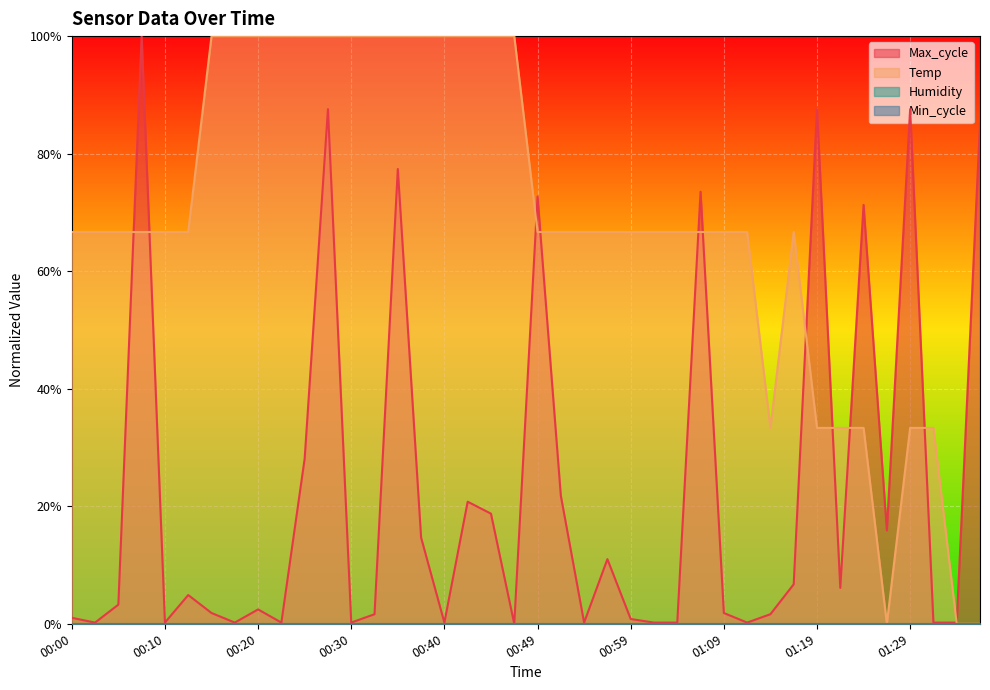

Reading left to right, what are all the values shown in this chart?

Temp: 00:00=0.7	00:03=0.7	00:05=0.7	00:08=0.7	00:10=0.7	00:13=0.7	00:15=1.0	00:17=1.0	00:20=1.0	00:22=1.0	00:25=1.0	00:27=1.0	00:30=1.0	00:32=1.0	00:35=1.0	00:37=1.0	00:40=1.0	00:42=1.0	00:45=1.0	00:47=1.0	00:49=0.7	00:52=0.7	00:54=0.7	00:57=0.7	00:59=0.7	01:02=0.7	01:04=0.7	01:07=0.7	01:09=0.7	01:12=0.7	01:14=0.3	01:17=0.7	01:19=0.3	01:22=0.3	01:24=0.3	01:27=0.0	01:29=0.3	01:31=0.3	01:34=0.0	01:36=0.0
Max_cycle: 00:00=0.0	00:03=0.0	00:05=0.0	00:08=1.0	00:10=0.0	00:13=0.0	00:15=0.0	00:17=0.0	00:20=0.0	00:22=0.0	00:25=0.3	00:27=0.9	00:30=0.0	00:32=0.0	00:35=0.8	00:37=0.1	00:40=0.0	00:42=0.2	00:45=0.2	00:47=0.0	00:49=0.7	00:52=0.2	00:54=0.0	00:57=0.1	00:59=0.0	01:02=0.0	01:04=0.0	01:07=0.7	01:09=0.0	01:12=0.0	01:14=0.0	01:17=0.1	01:19=0.9	01:22=0.1	01:24=0.7	01:27=0.2	01:29=0.9	01:31=0.0	01:34=0.0	01:36=0.9